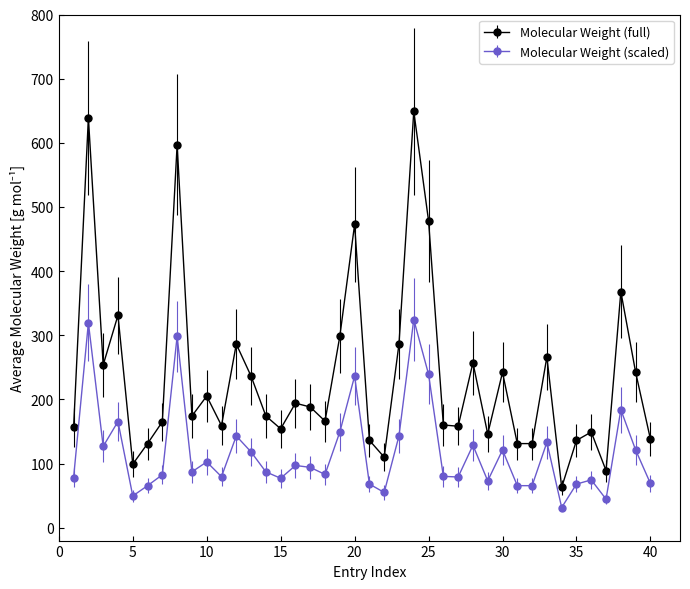

Which series has the largest total across all categories?

Molecular Weight (full)